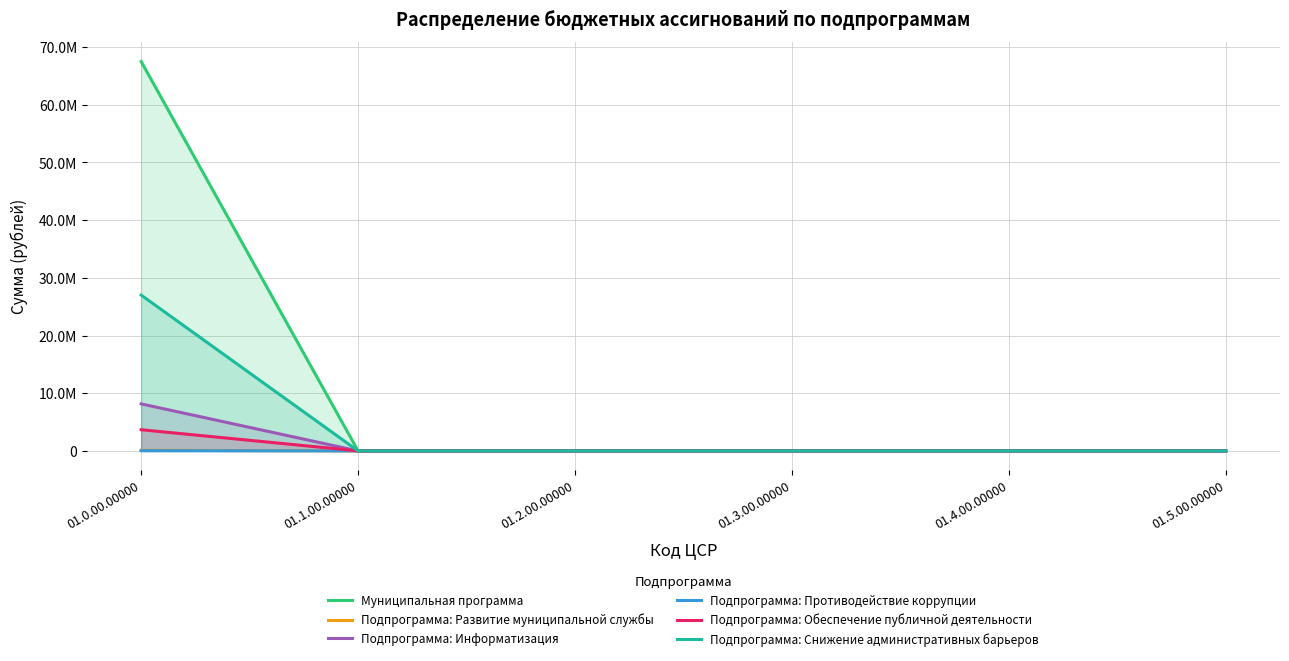

What is the total value across all series at 01.0.00.00000?

106475649.3